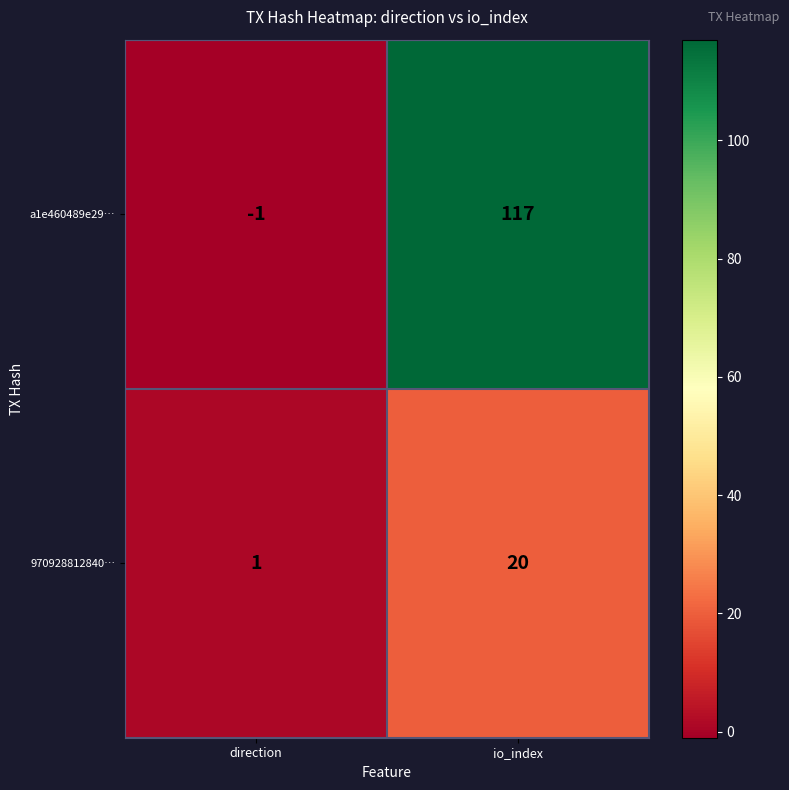

Which series has the largest total across all categories?

a1e460489e29…